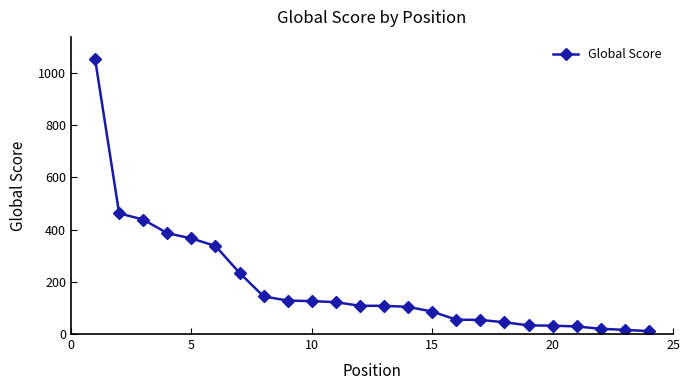

What is the greatest value displayed?

1053